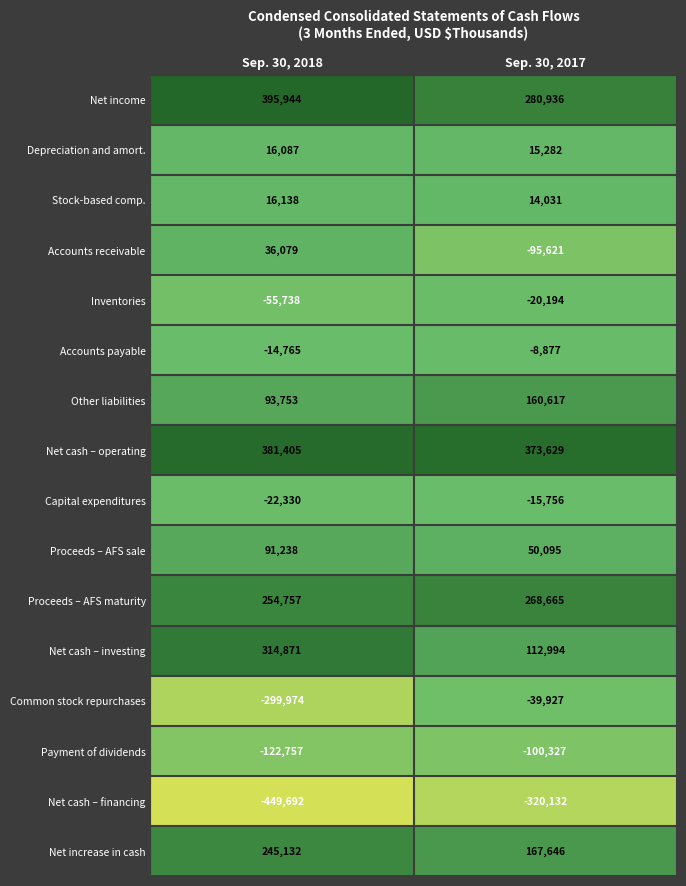

What is the sum of the Net cash – financing values at Sep. 30, 2017 and Sep. 30, 2018?

-769824